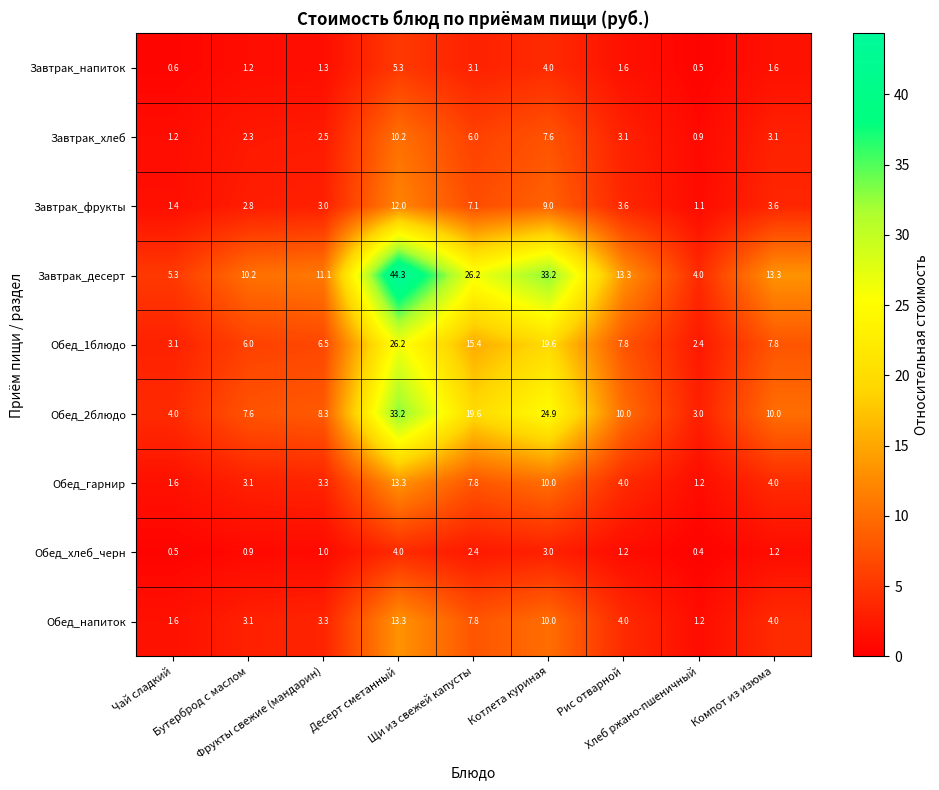

At how many categories does at least one series exceed 22?

3